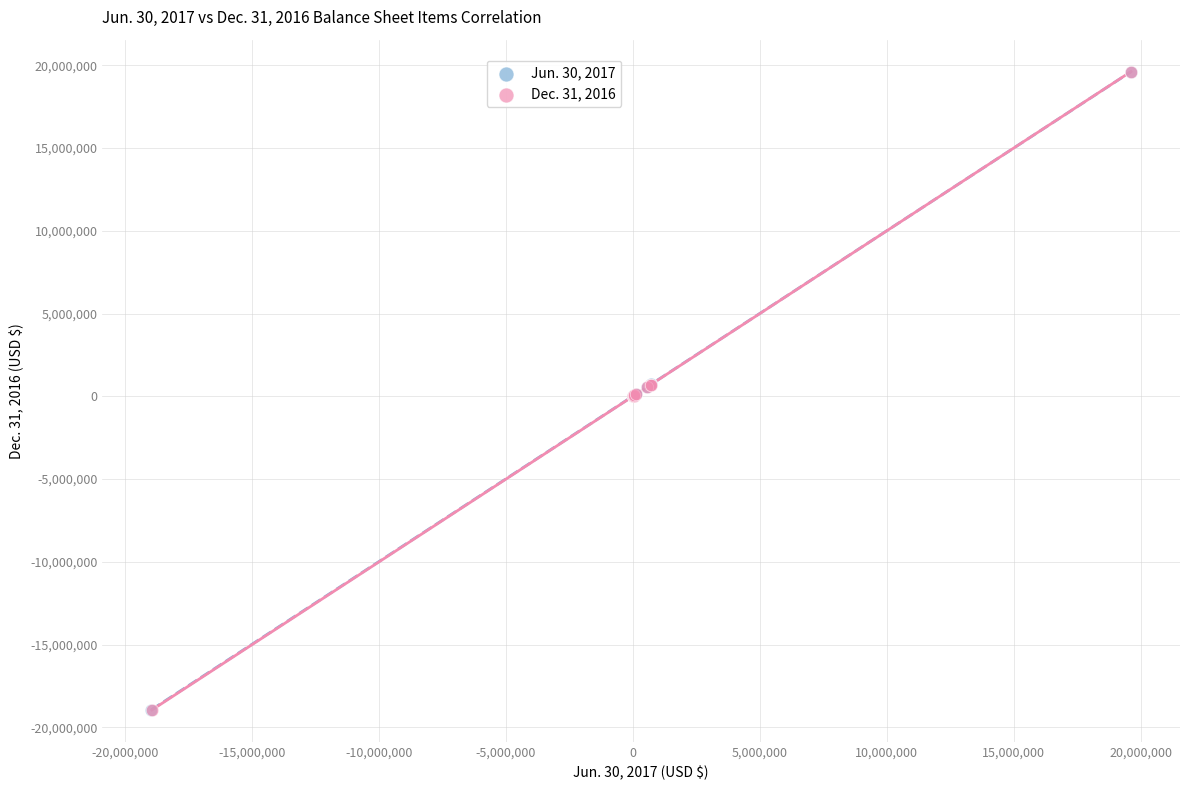

Which series has the widest spread of Y values?

Dec. 31, 2016